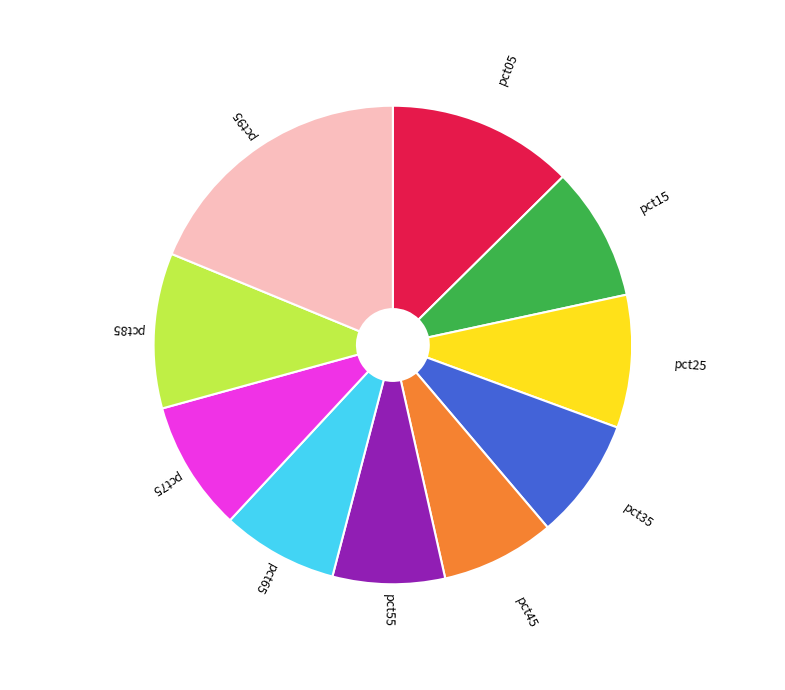

Does any single category account for the majority?

No